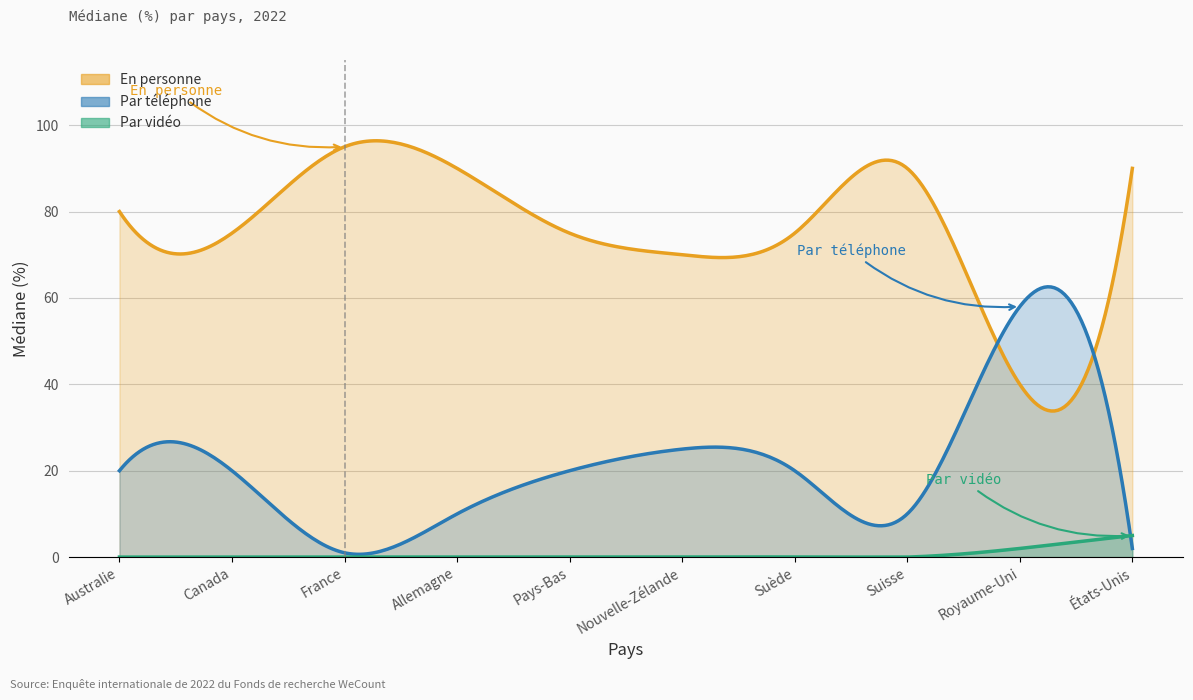

What is the average value of the Par téléphone series?

19